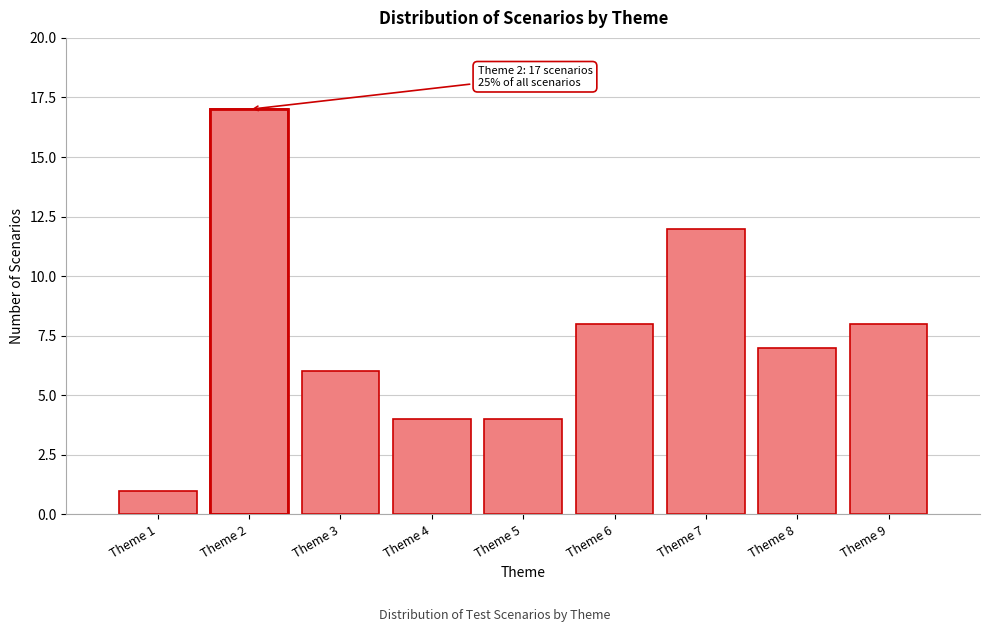

Reading left to right, extract all data points from this chart.

1	17	6	4	4	8	12	7	8